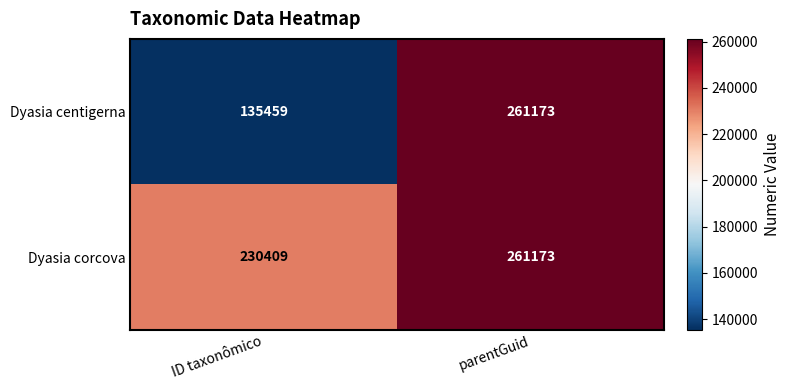

What is the approximate value of Dyasia corcova at ID taxonômico, to the nearest 50?

230400